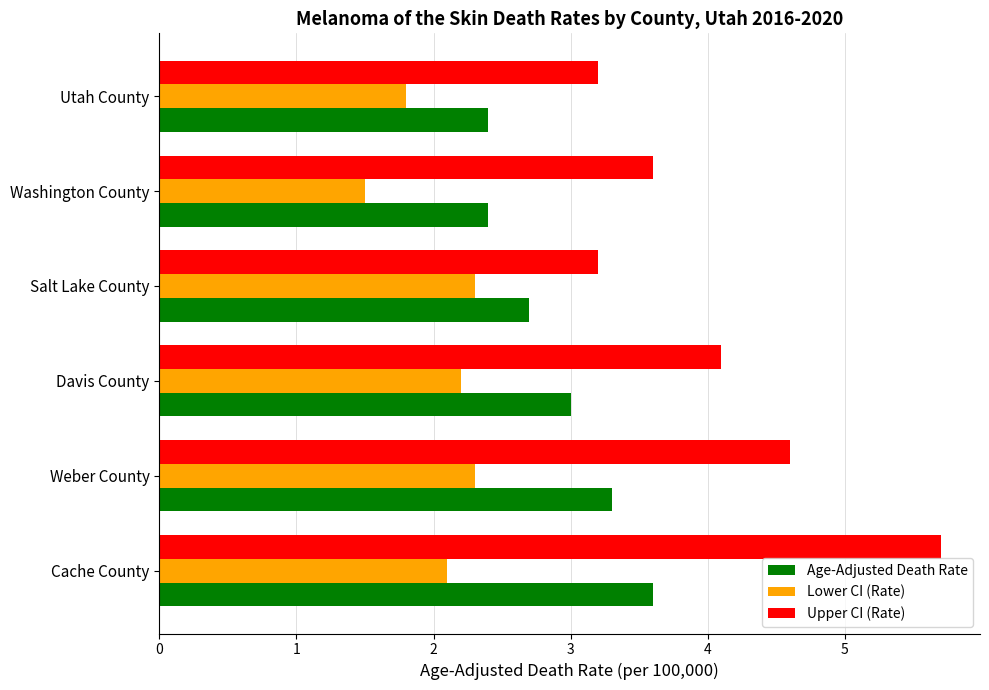

Is it true that Lower CI (Rate) equals 2.2 at Davis County?

True